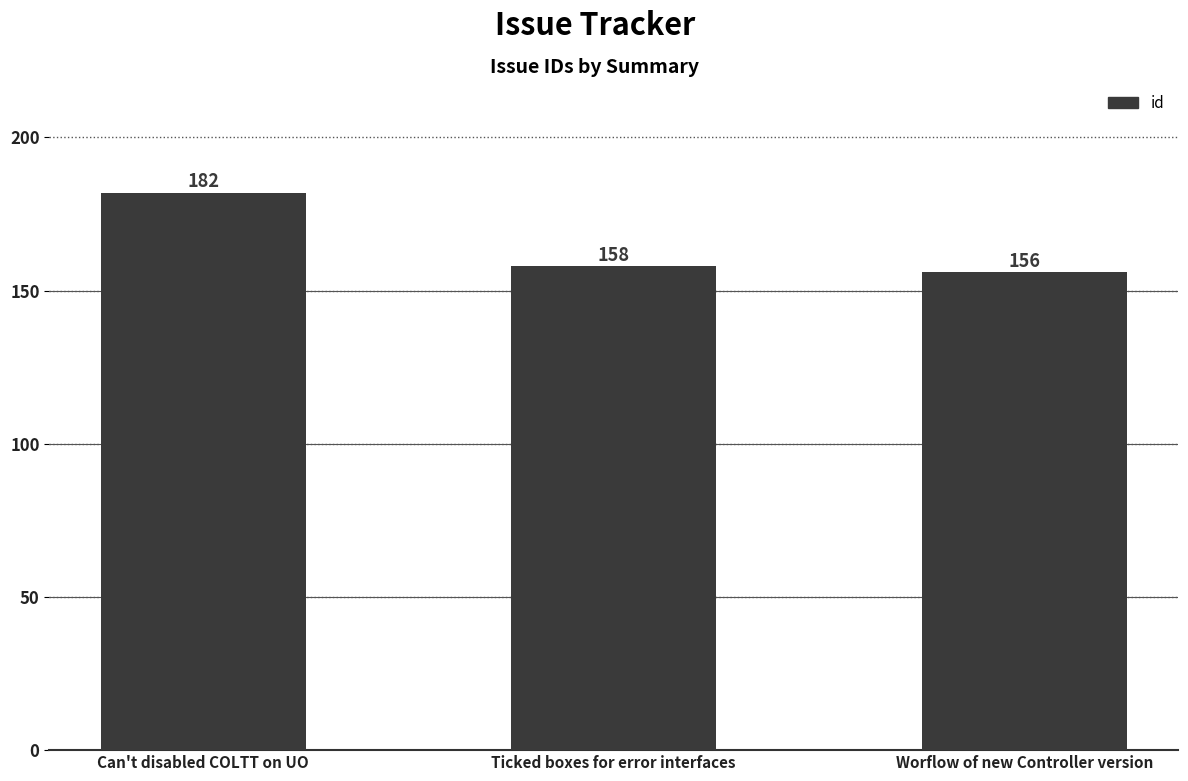

What is the value of the 3rd bar from the left?

156